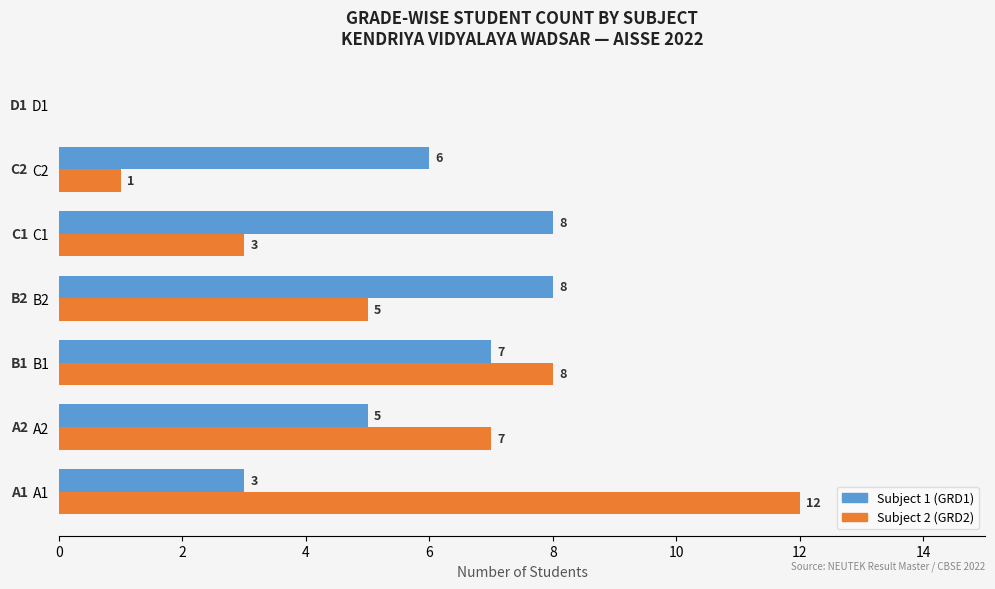

How many positive values does the Subject 2 (GRD2) series have?

6